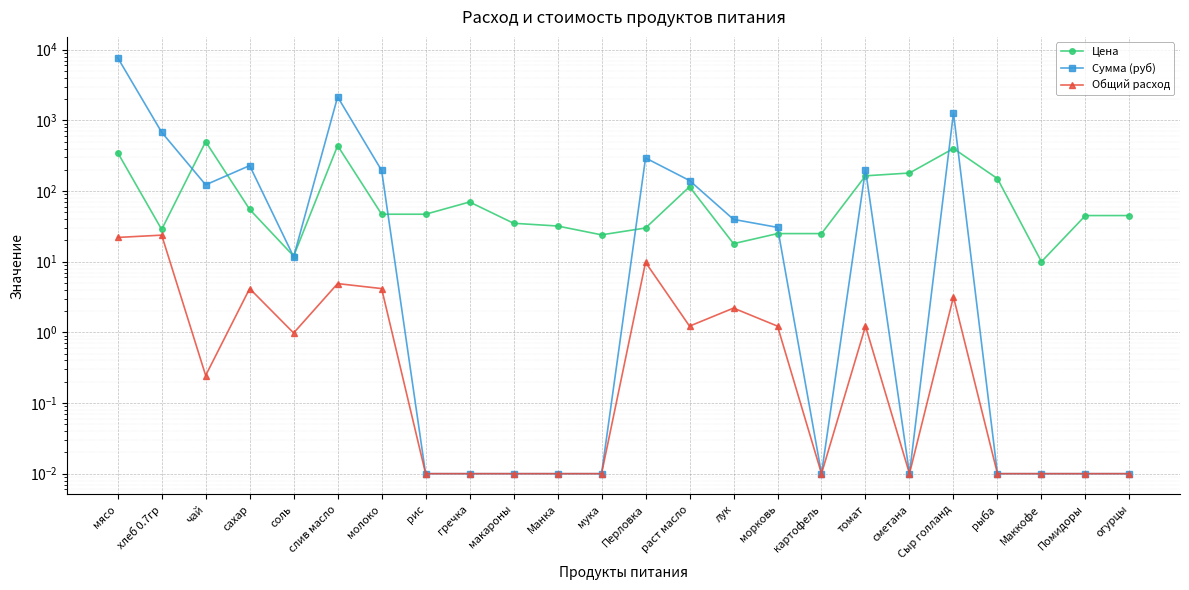

At which label is Сумма (руб) closest to 3858?

слив масло